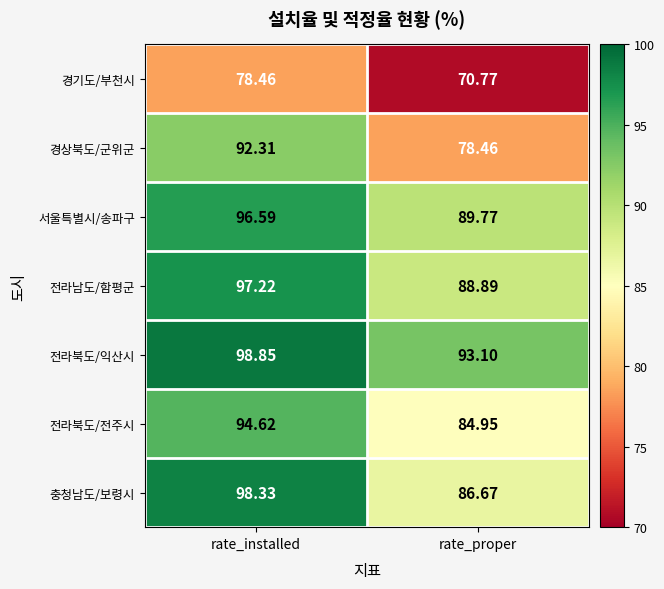

Between rate_installed and rate_proper, which series saw the biggest shift?

경상북도/군위군